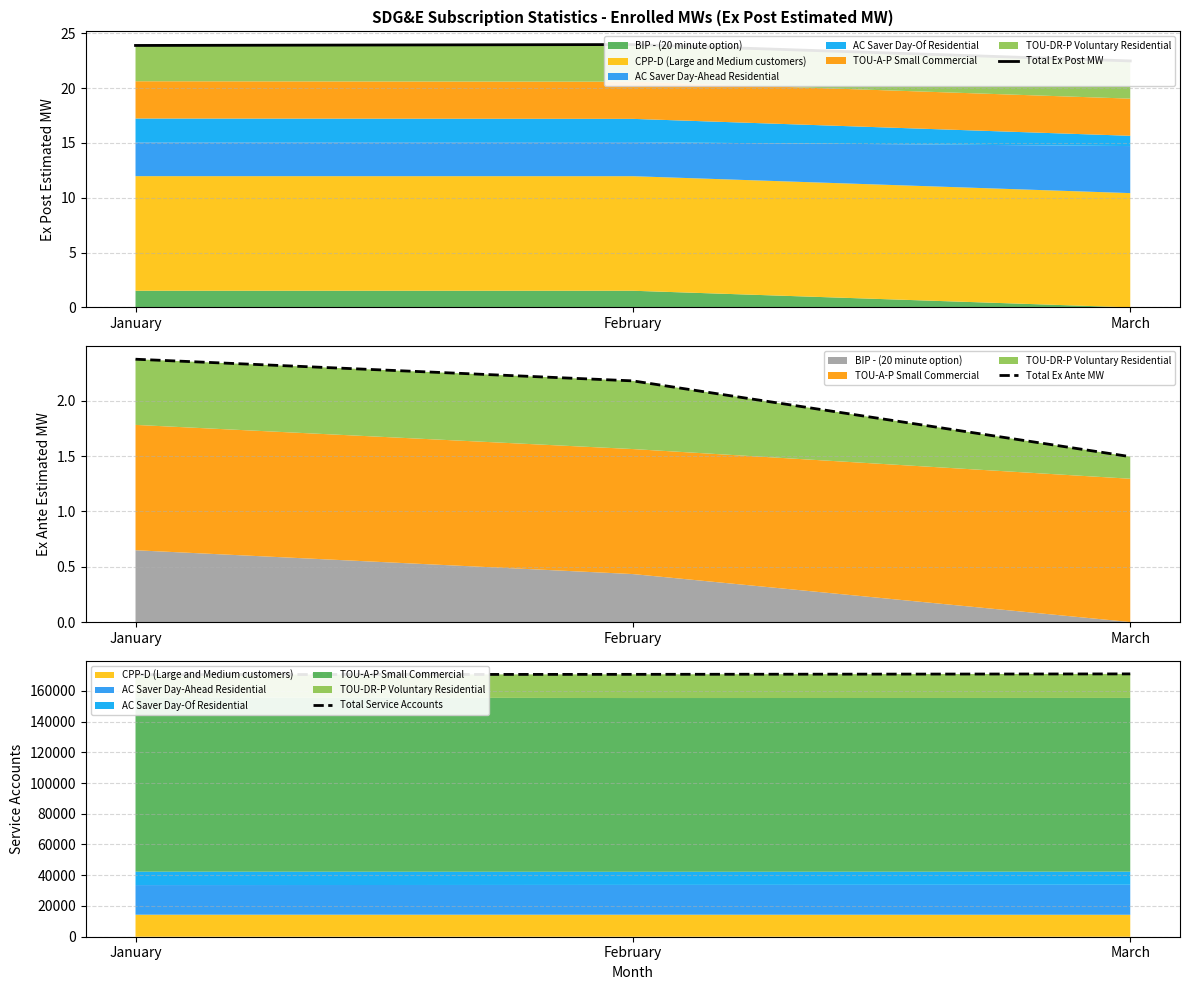

What is the difference between the maximum and minimum values in the Total Service Accounts series?

472.0